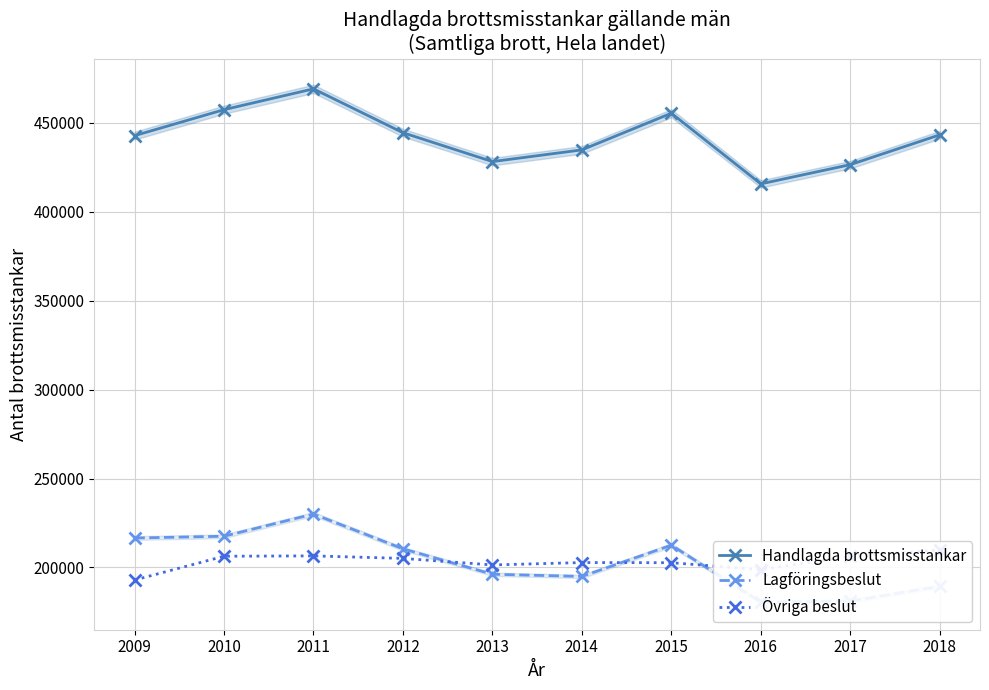

Which category has the highest value across all series?

2011